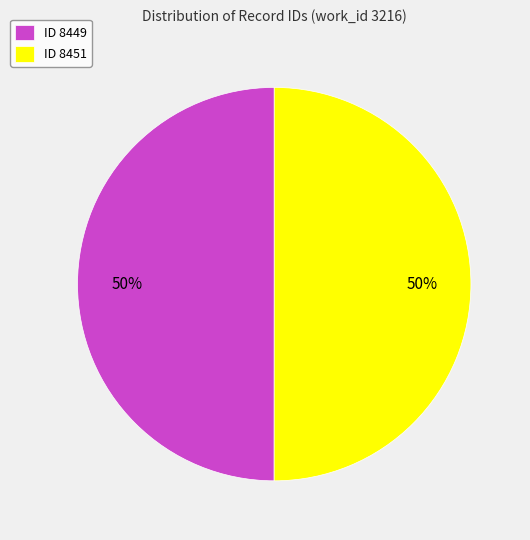

How many segments does this pie chart have?

2